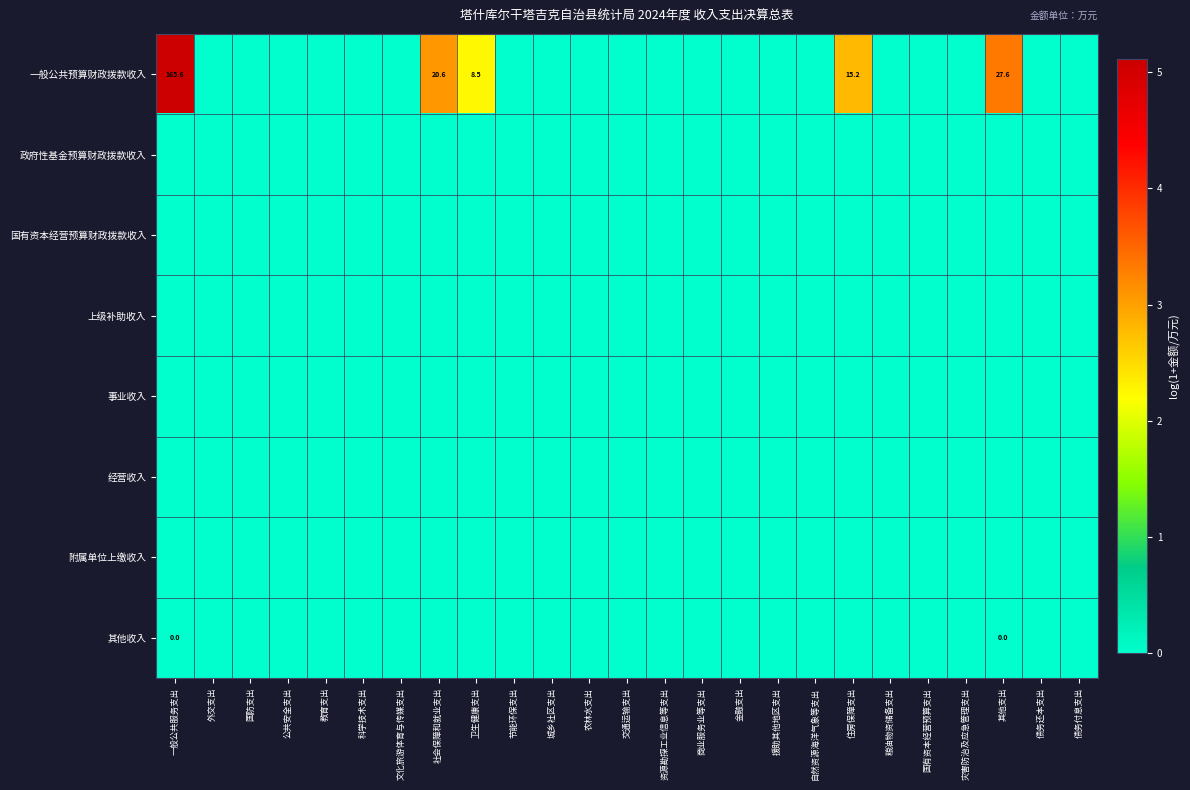

How many data points does each series have?

25